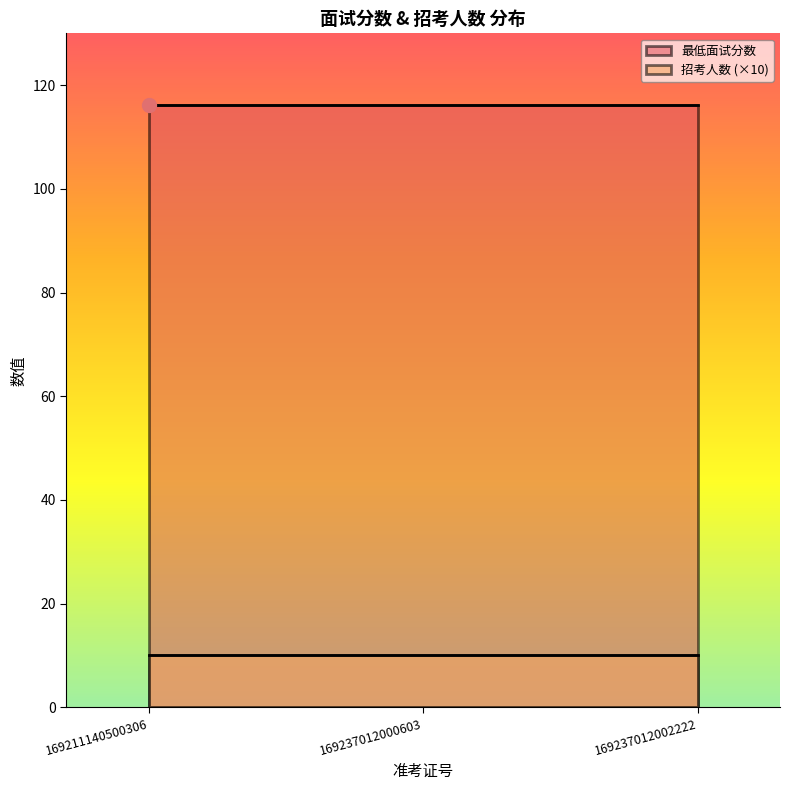

Which series has the widest spread of values?

最低面试分数